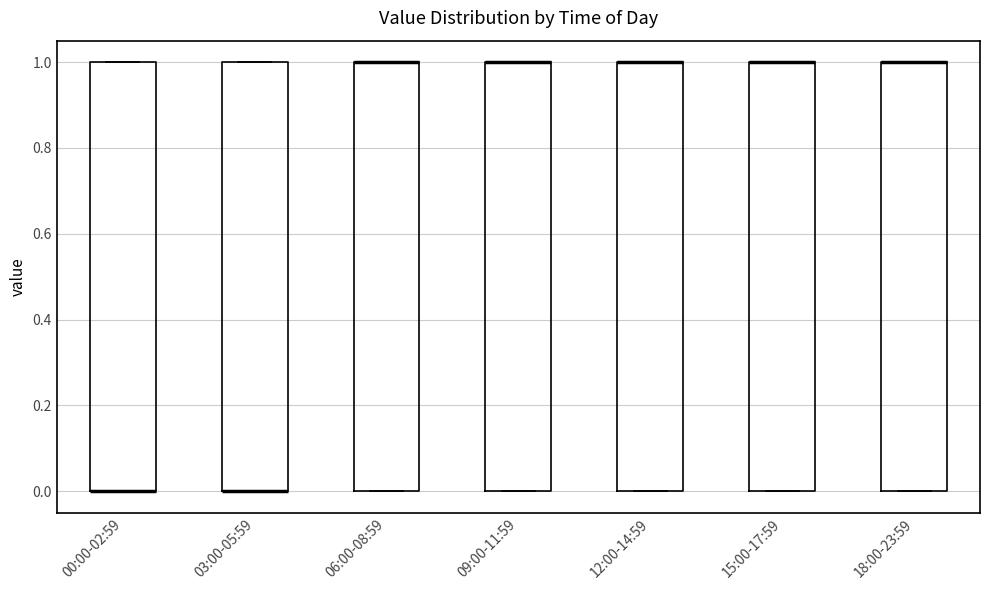

Where is the upper edge of the box for 06:00-08:59 on the y-axis? The values are not printed on the chart, so give them approximately, as read against the axis.

1